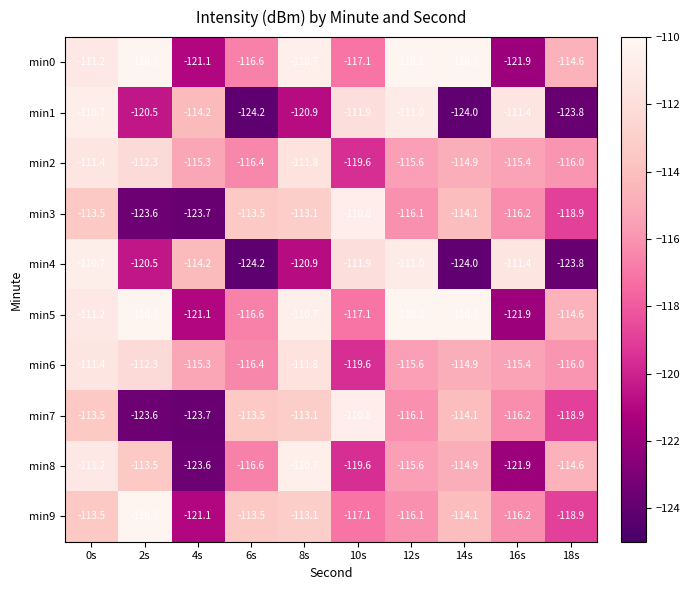

What is the total value across all series at 14s?

-1155.6